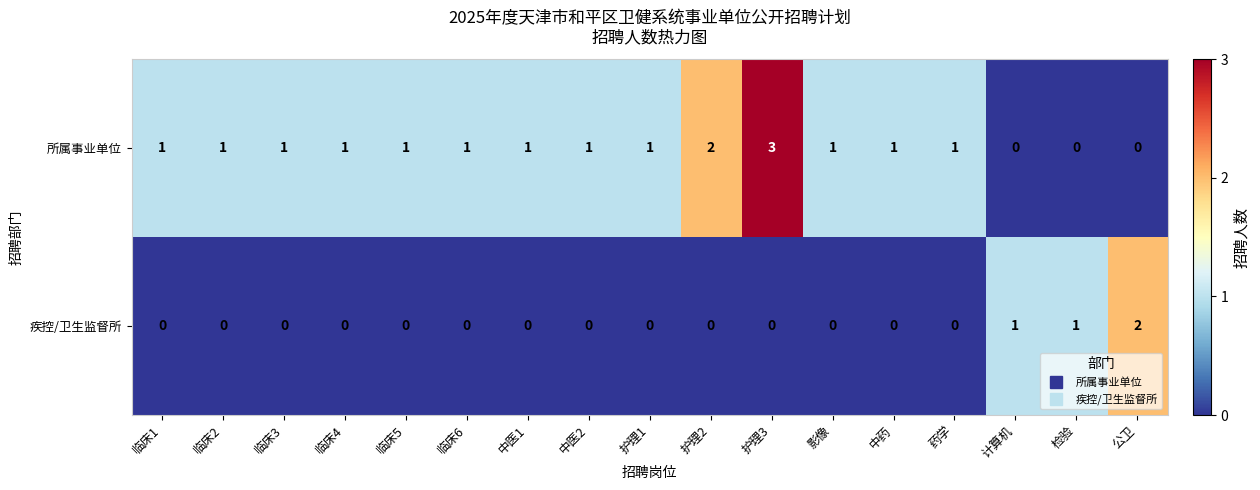

How many data points in 所属事业单位 are less than 1?

3